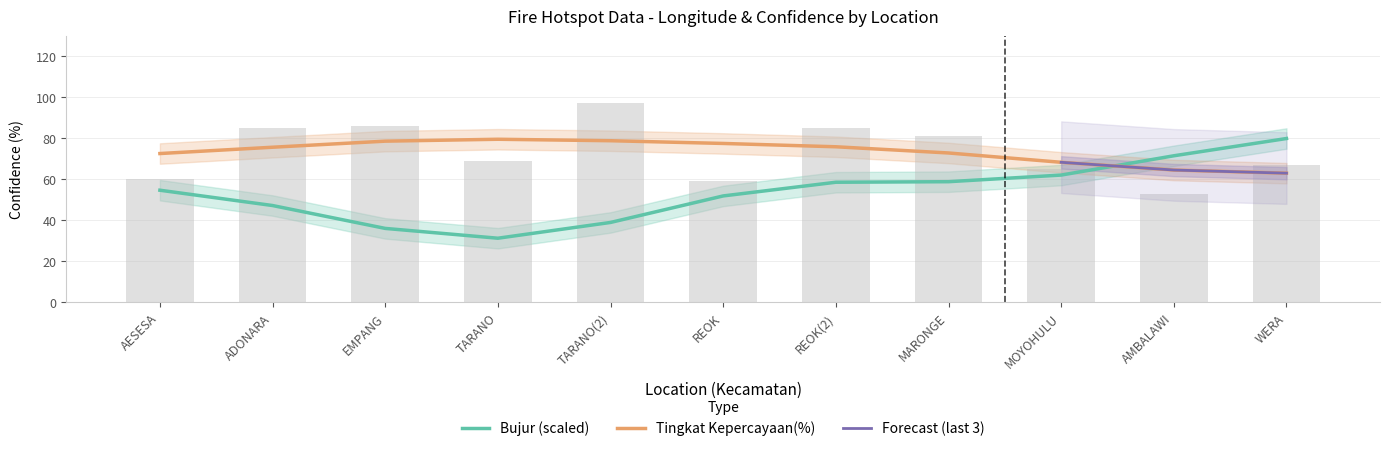

What is the label of the 10th bar from the left?

AMBALAWI